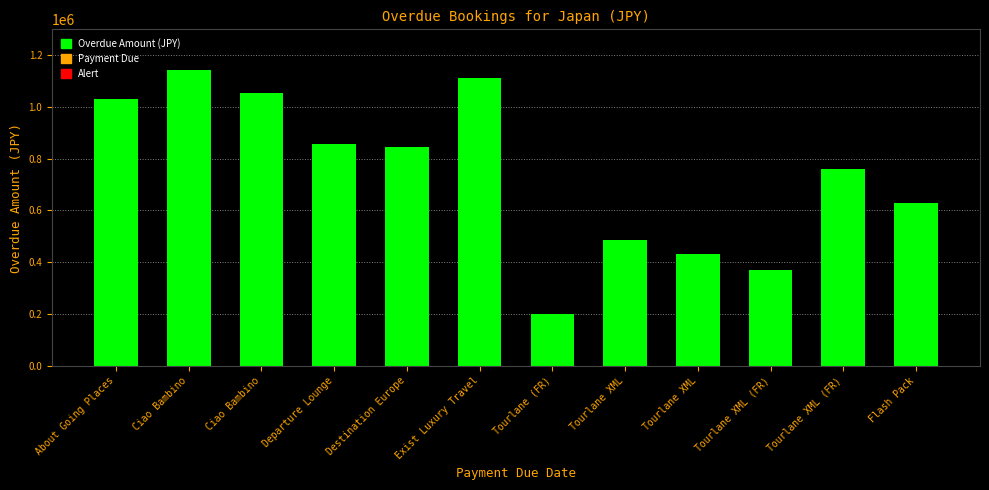

What is the label of the 6th bar from the left?

Exist Luxury Travel